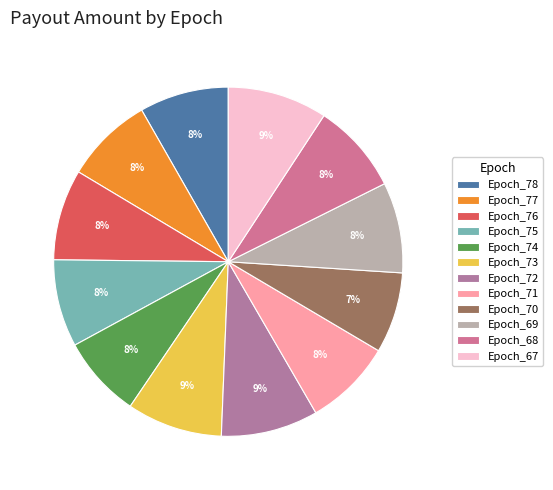

Between Epoch_76 and Epoch_69, which is larger?

Epoch_76